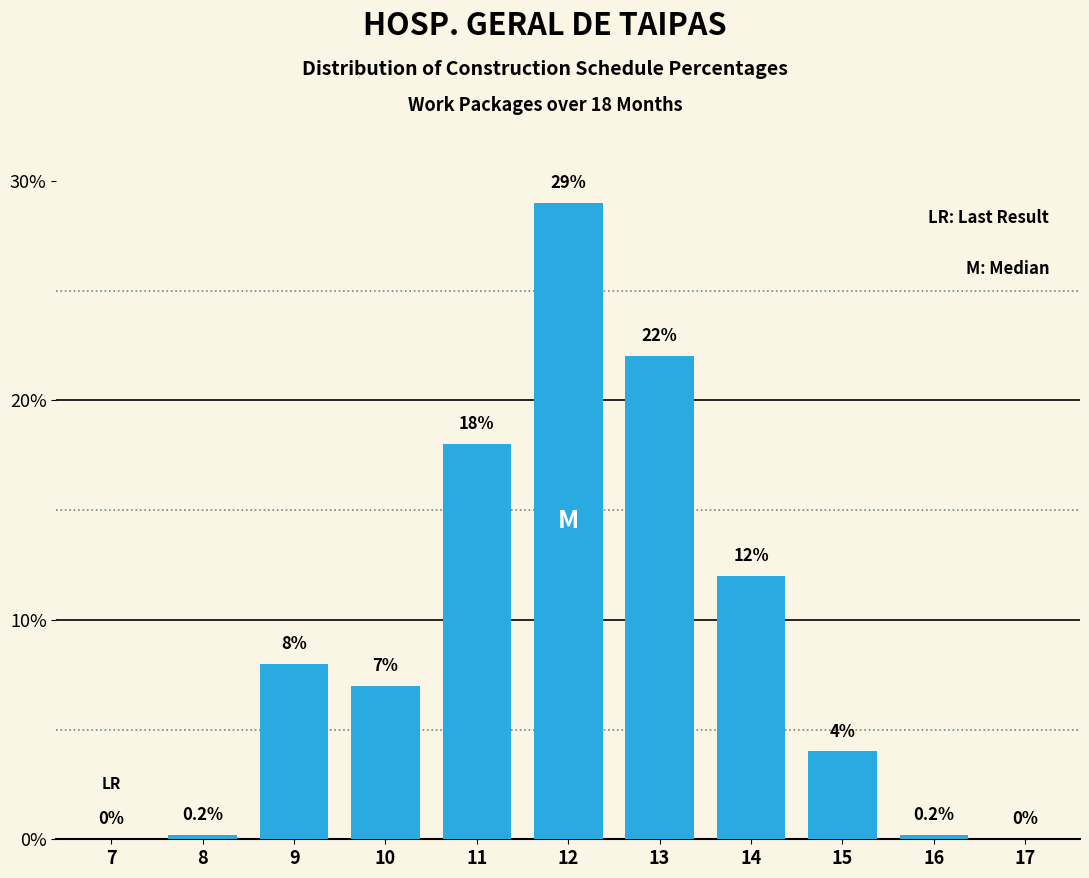

Reading left to right, what are all the values shown in this chart?

7=0.0	8=0.2	9=8.0	10=7.0	11=18.0	12=29.0	13=22.0	14=12.0	15=4.0	16=0.2	17=0.0